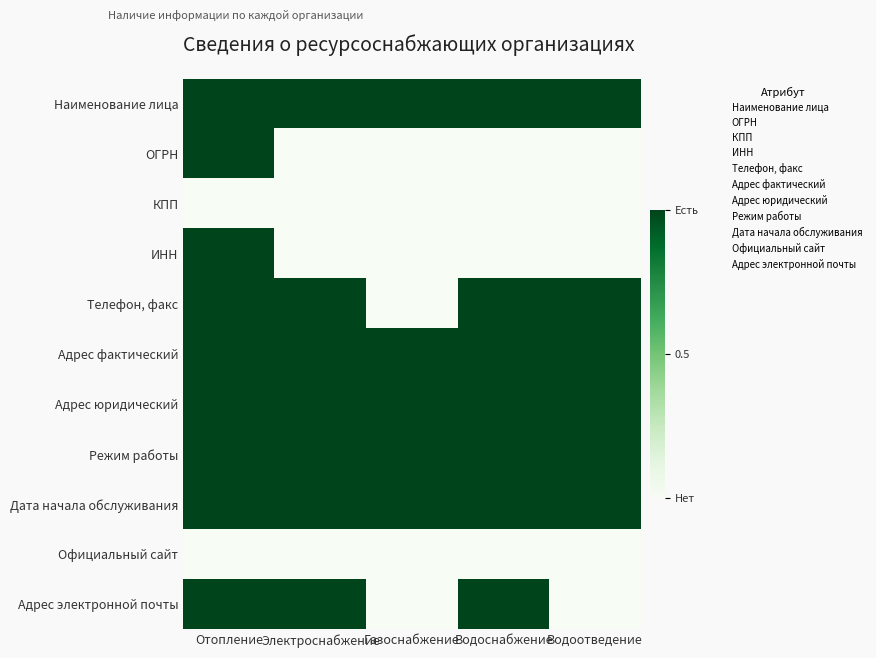

Which category has the highest value across all series?

Отопление